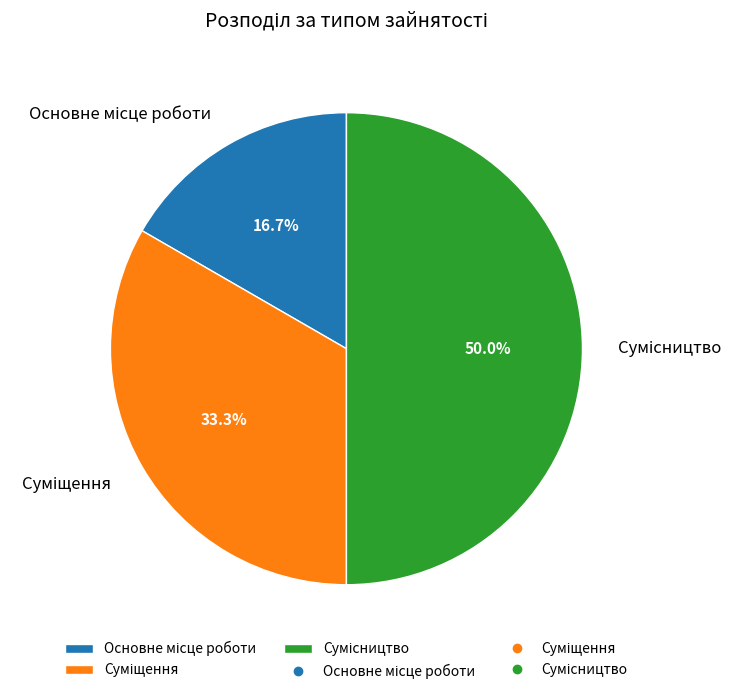

Is it true that Сумісництво is 62% of the pie?

False